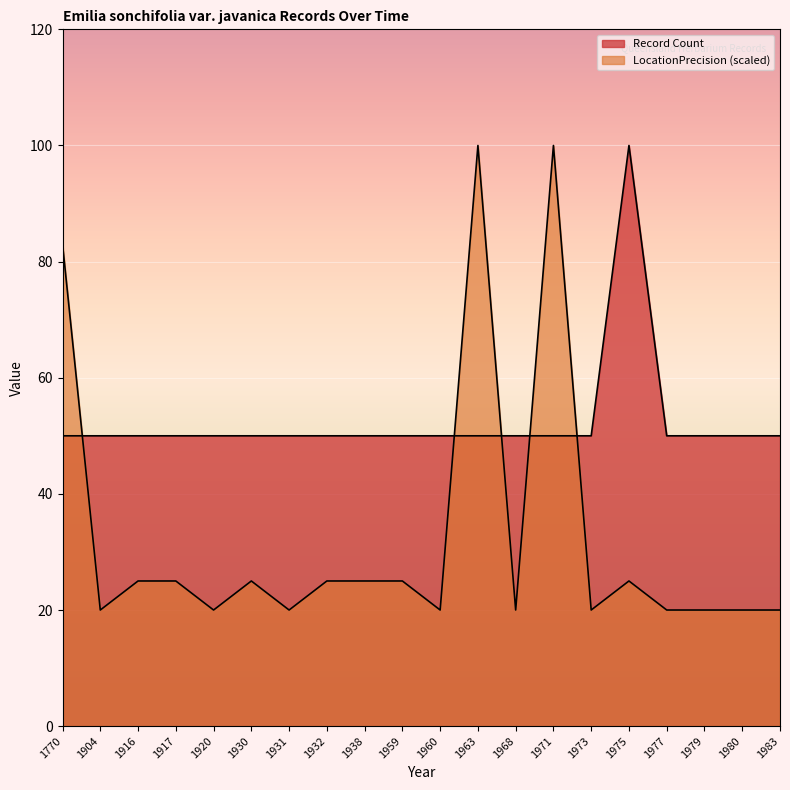

Between which two adjacent categories do LocationPrecision (scaled) and Record Count first intersect?

1770 and 1904